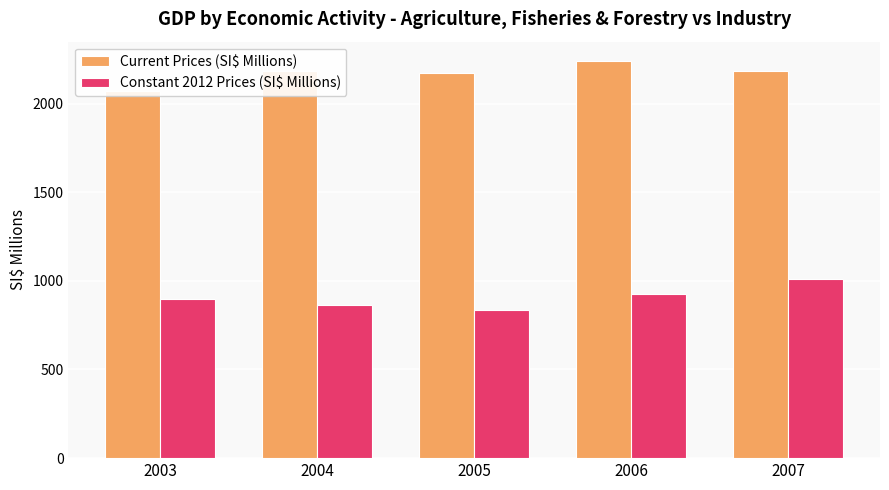

What is the maximum value shown in the chart?

2236.9